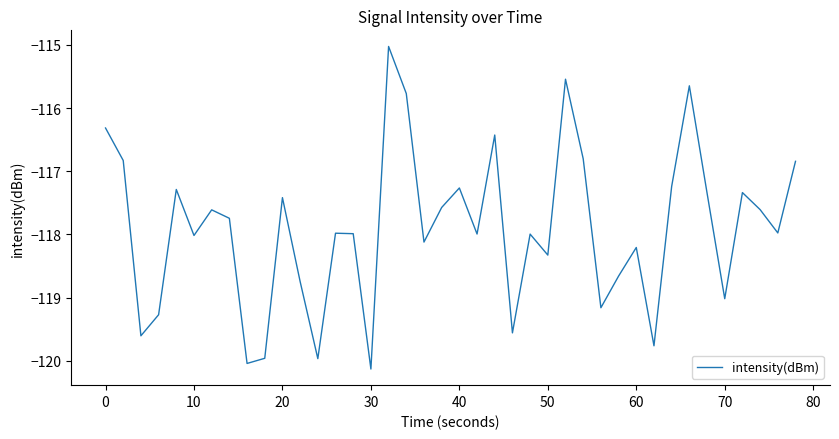

What is the smallest value displayed?

-120.1